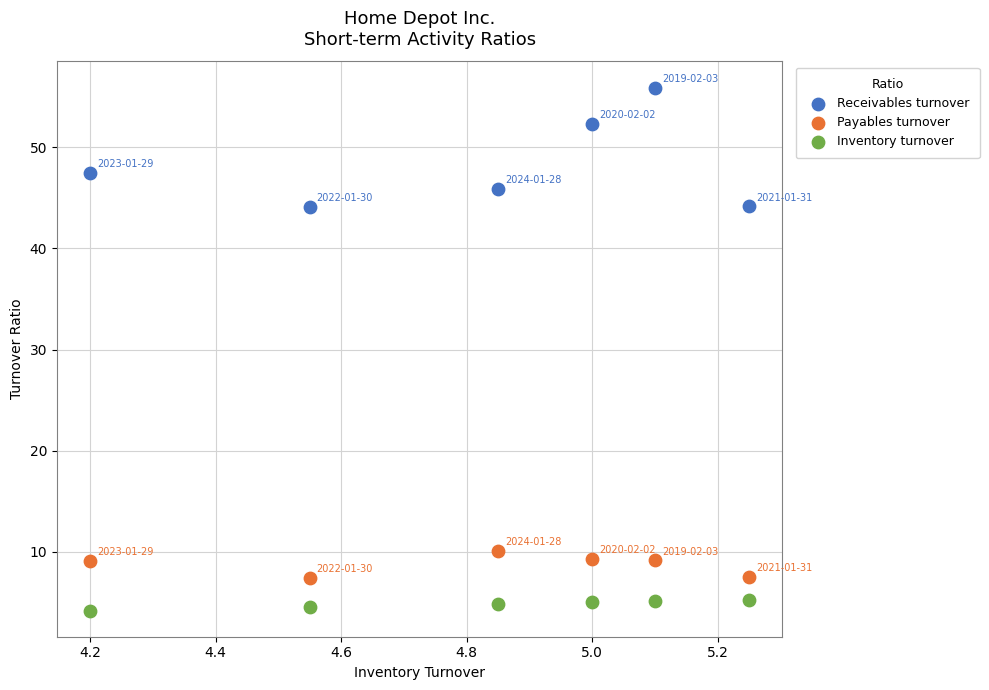

Which series contains the lowest Y value?

Inventory turnover